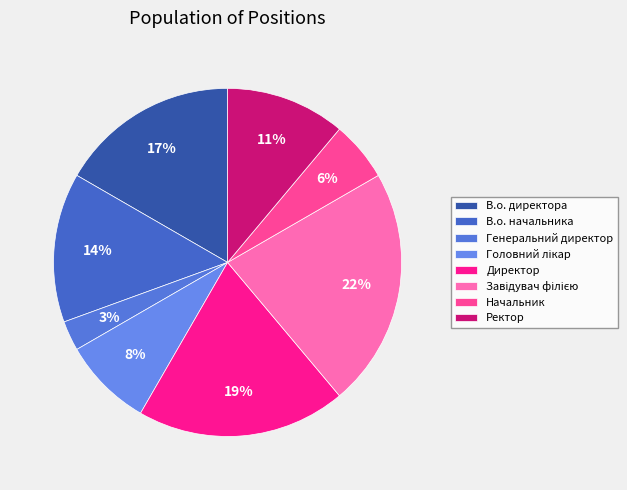

To the nearest percent, what portion does Начальник represent?

6%